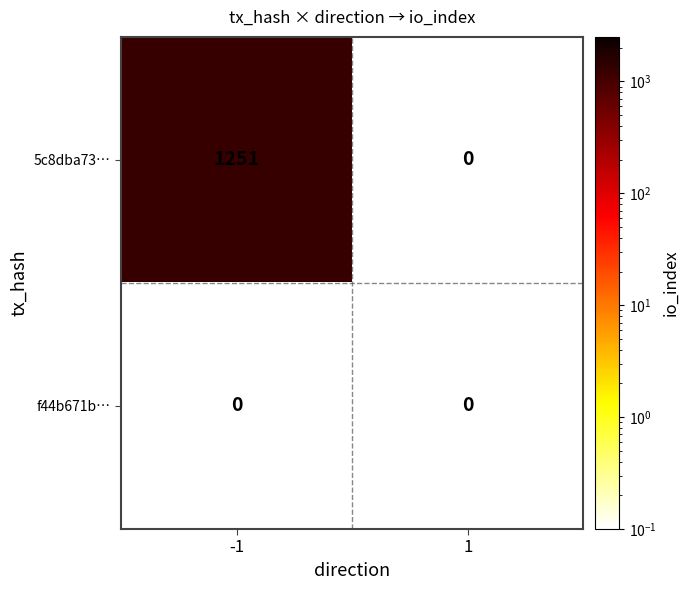

Reading left to right, what are all the values shown in this chart?

5c8dba73…: -1=1251	1=0
f44b671b…: -1=0	1=0